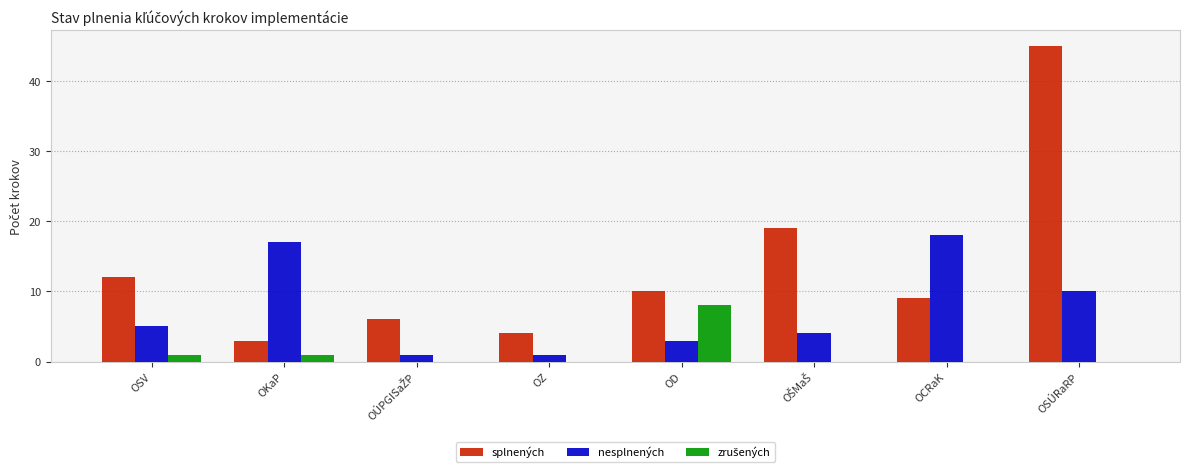

The value of nesplnených at OSÚRaRP is 15. True or false?

False